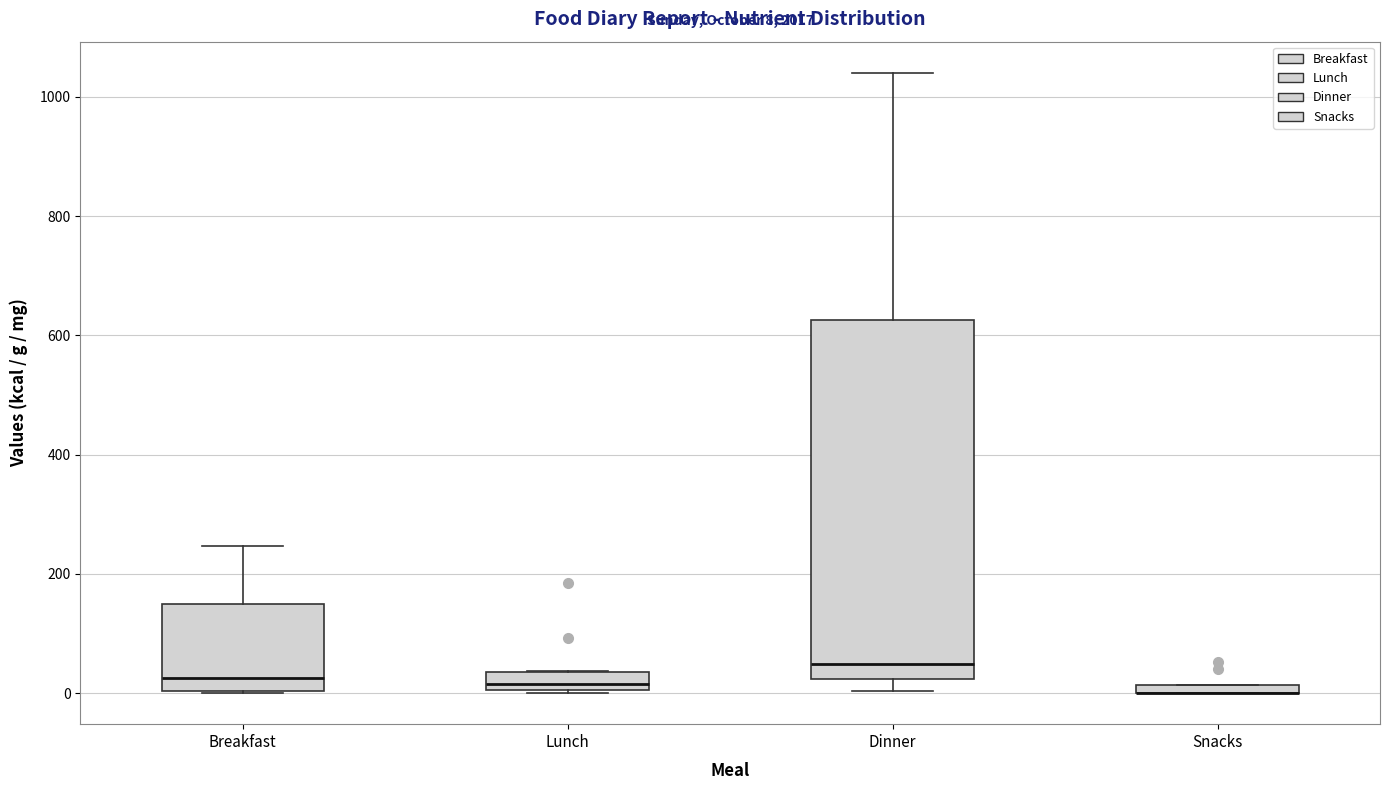

Comparing the boxes themselves (not the whiskers), which one is the tallest?

Dinner